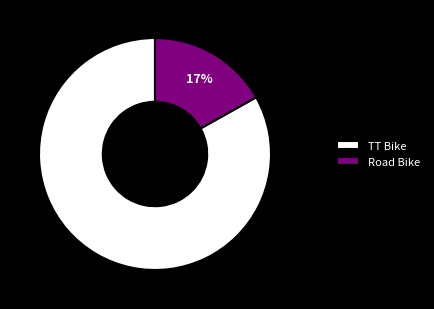

To the nearest percent, what is the combined percentage of Road Bike and TT Bike?

100%